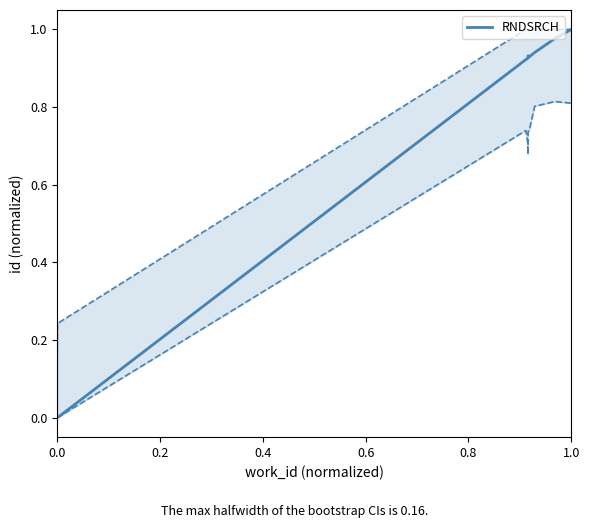

Is it true that RNDSRCH equals 1.0 at 1.0?

True